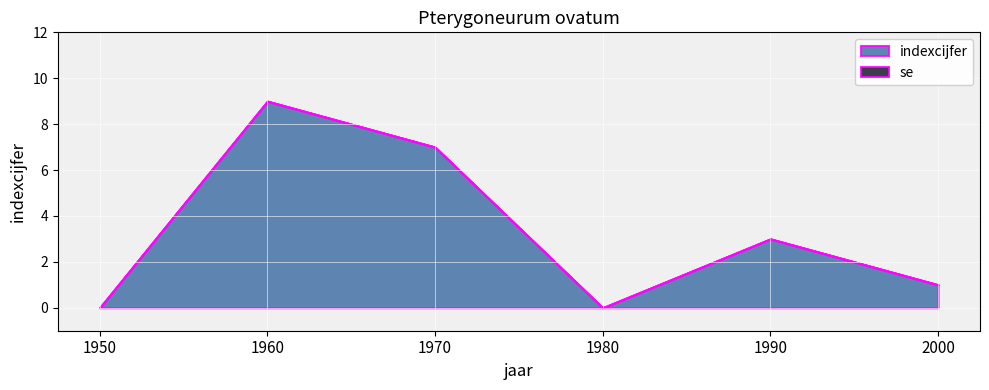

At which category does the chart reach its peak across all series?

1960